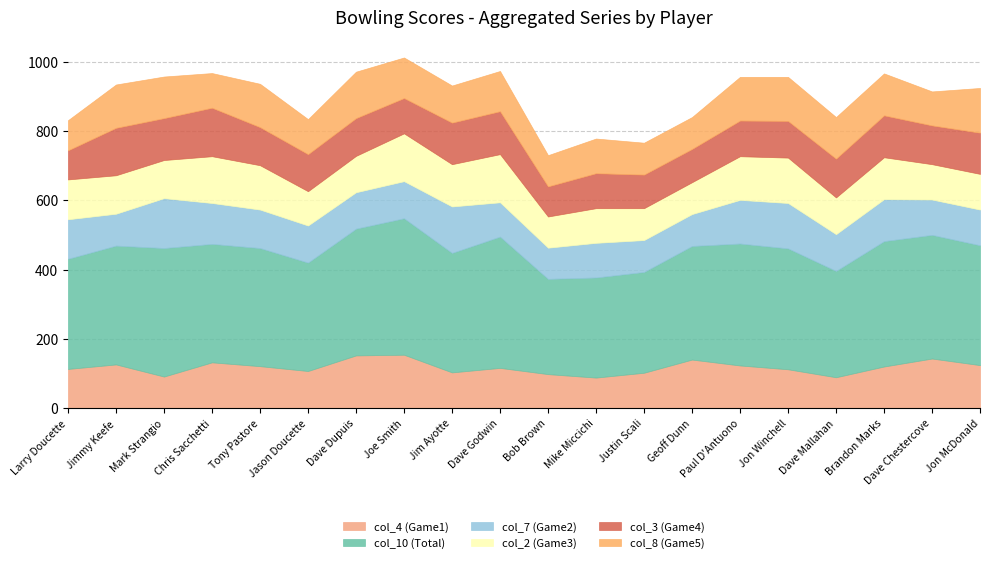

What is the label of the 6th point from the right?

Paul D'Antuono